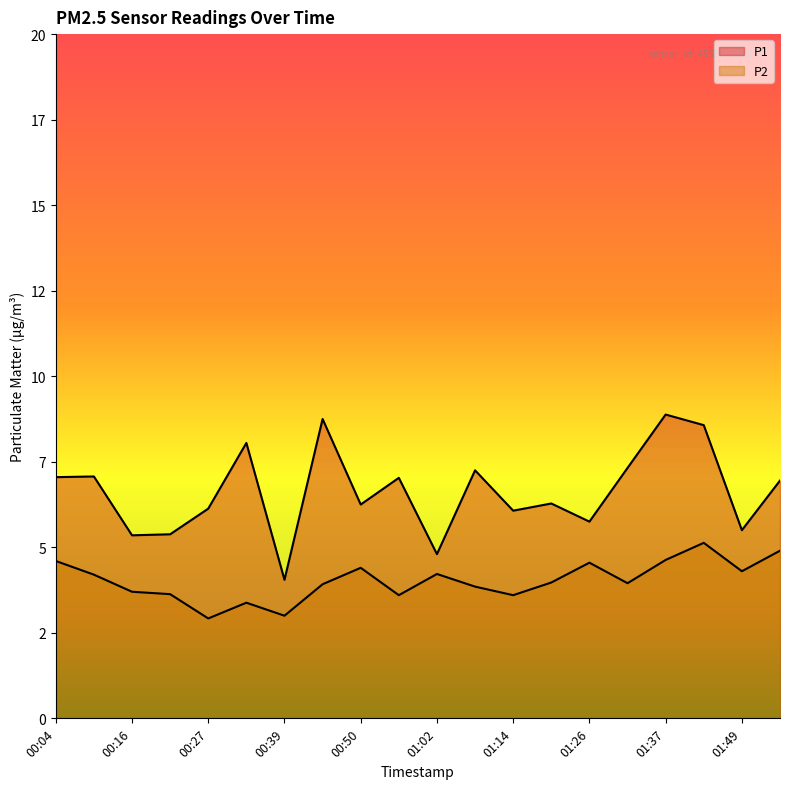

What is the difference between the highest and lowest values at 01:43?

3.4